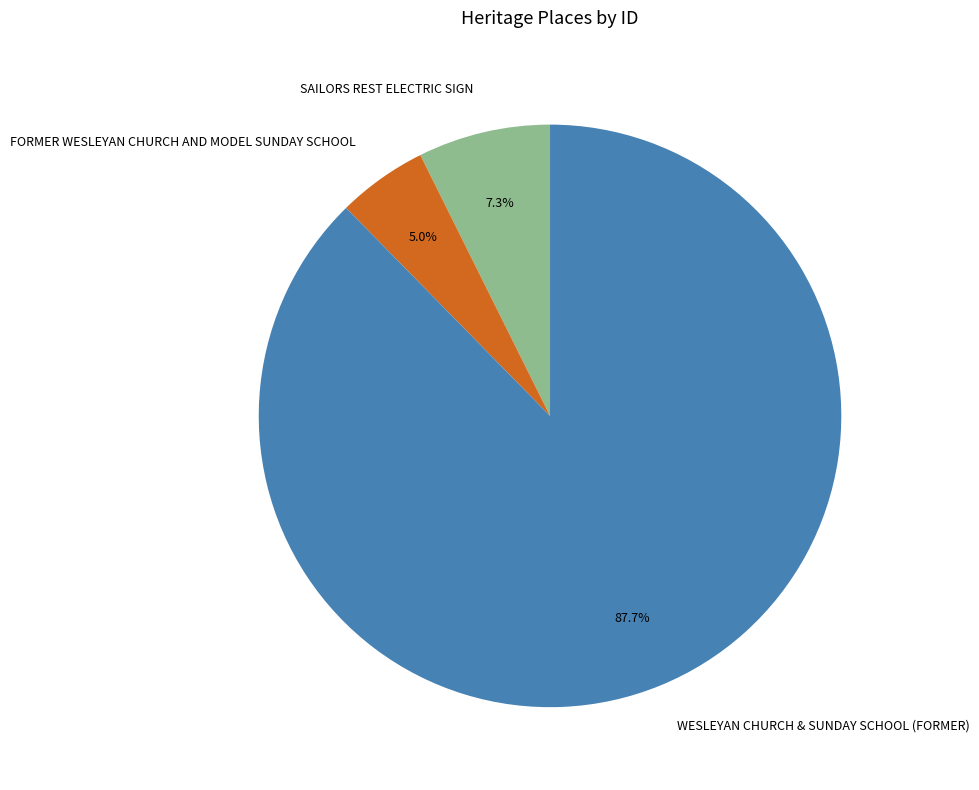

What is the majority slice?

WESLEYAN CHURCH & SUNDAY SCHOOL (FORMER)